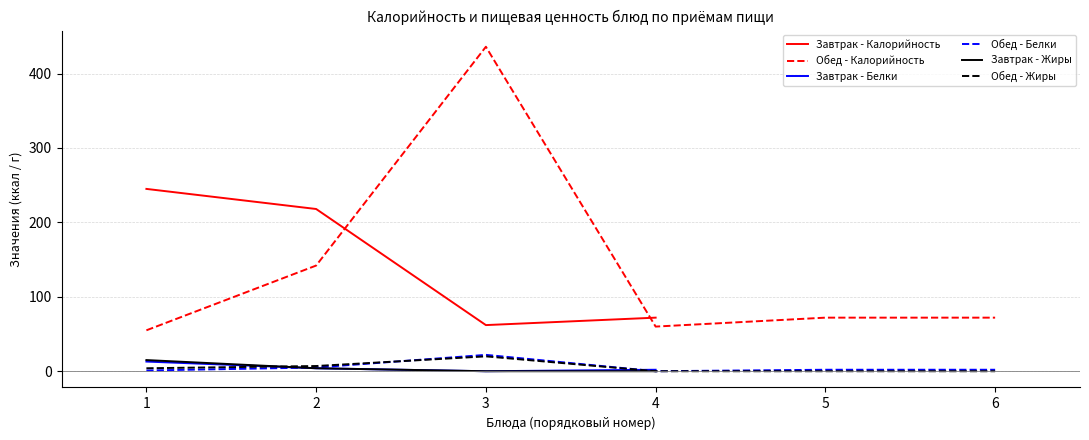

Is the value of Обед - Калорийность at 1 greater than the value of Обед - Белки at 3?

Yes